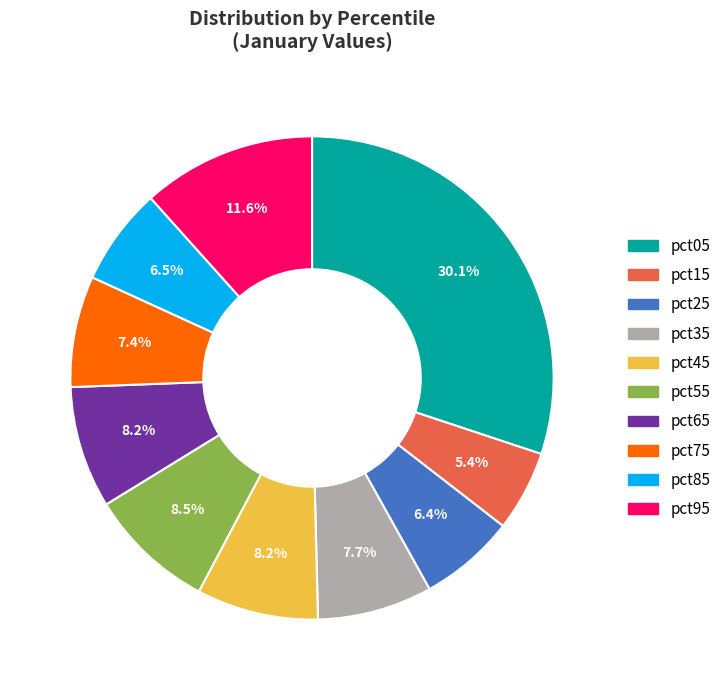

What portion of the pie excludes pct65?

91.8%